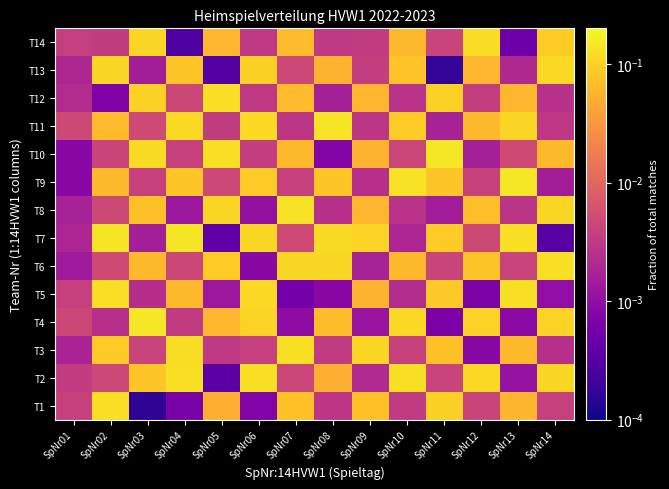

Between SpNr07 and SpNr08, which is larger?

SpNr07